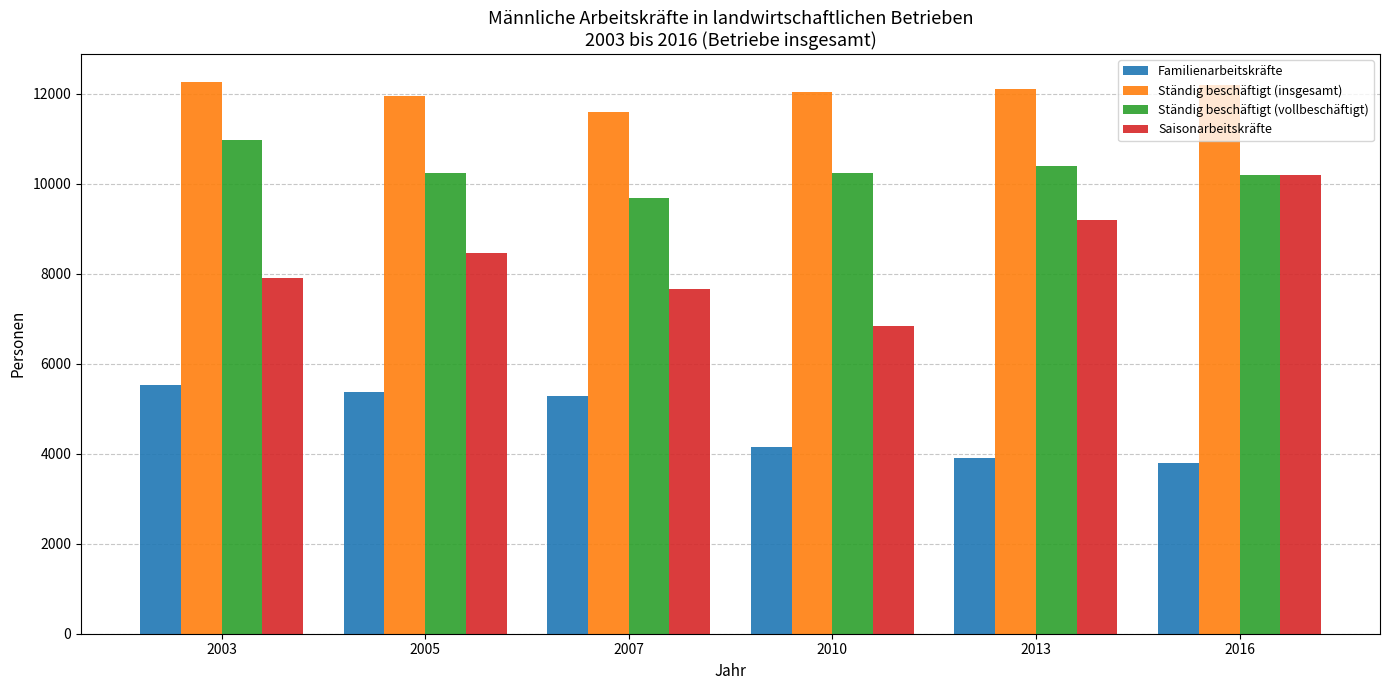

Is the value of Ständig beschäftigt (vollbeschäftigt) at 2005 greater than the value of Saisonarbeitskräfte at 2005?

Yes